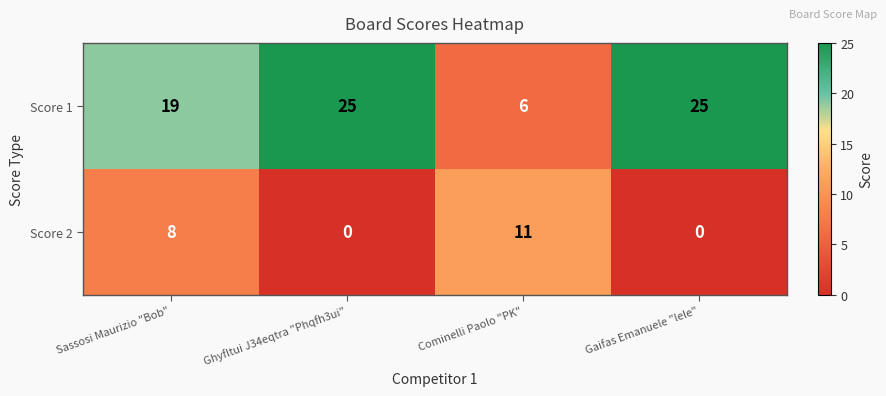

What is the difference between the Score 1 values at Sassosi Maurizio "Bob" and Ghyfltui J34eqtra "Phqfh3ui"?

6